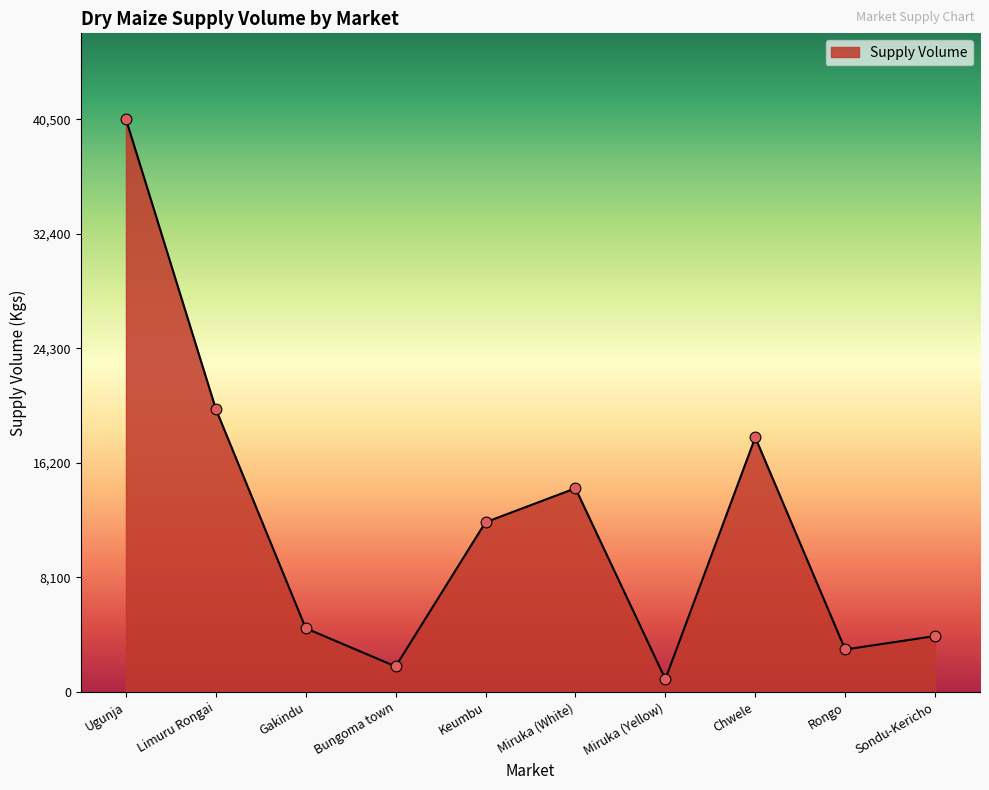

What is the change in value from Miruka (Yellow) to Rongo?

+2100